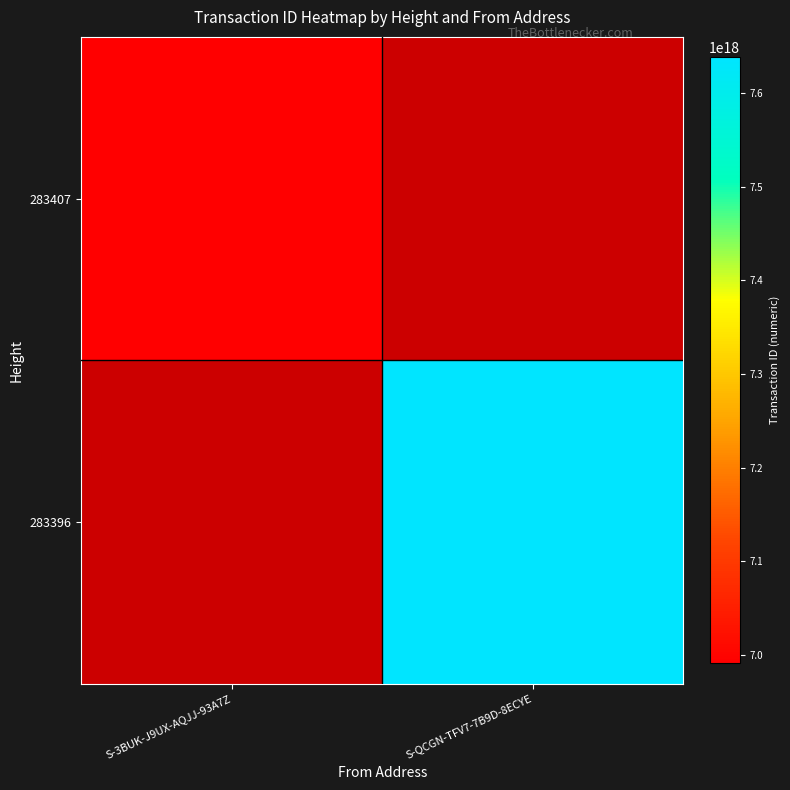

List the series in order of their overall mean, highest first.

283396, 283407